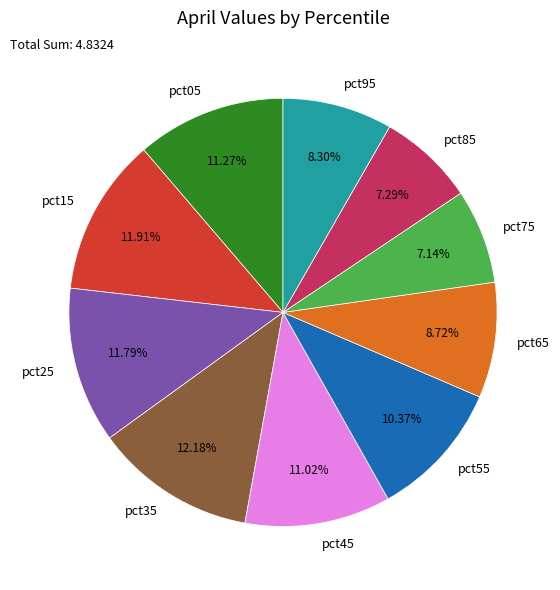

Does pct95 represent more than half of the total?

No